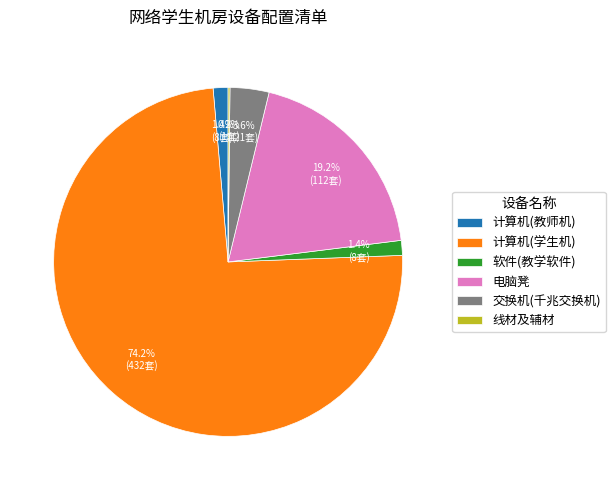

What is the largest slice in the pie chart?

计算机(学生机)